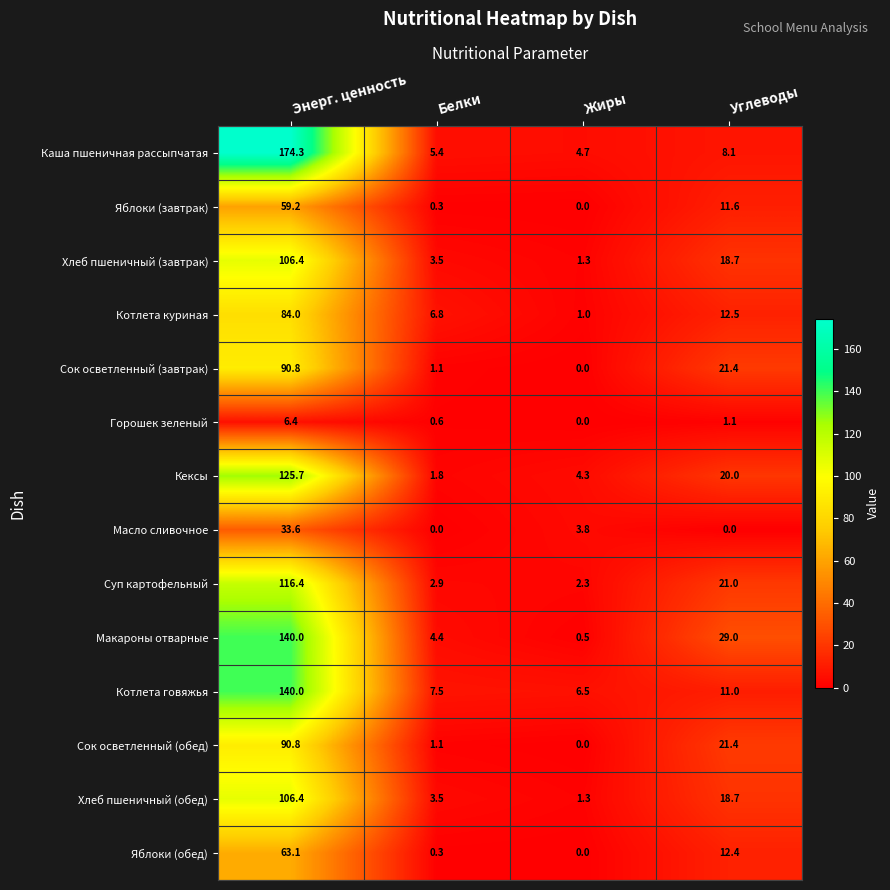

Where does the Горошек зеленый series first go above 1?

Энерг. ценность